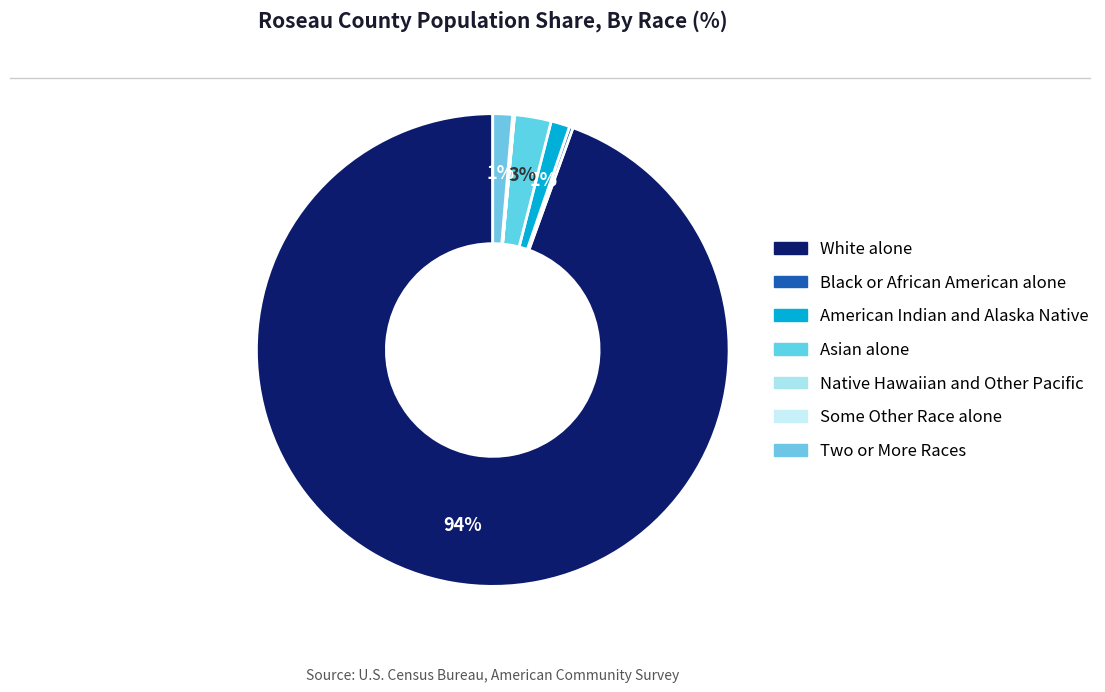

To the nearest percent, what is the average slice percentage?

14%